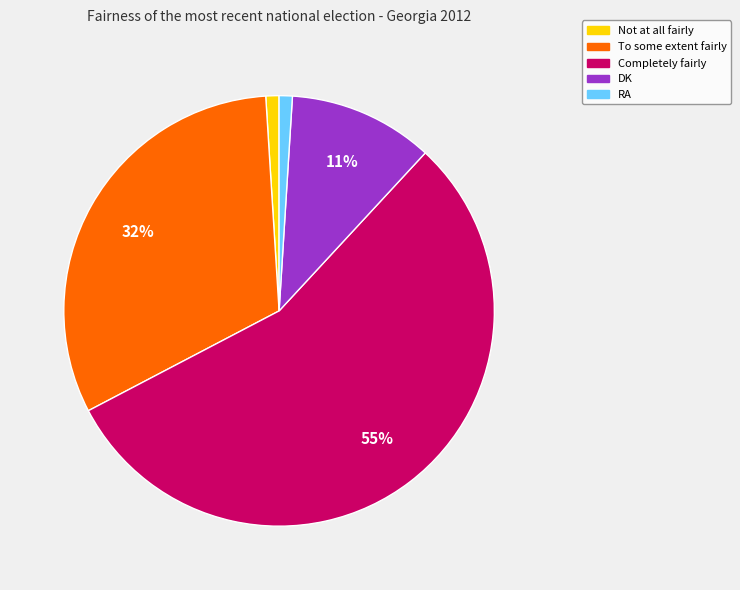

What is the ratio of the value at RA to the value at DK?

0.1